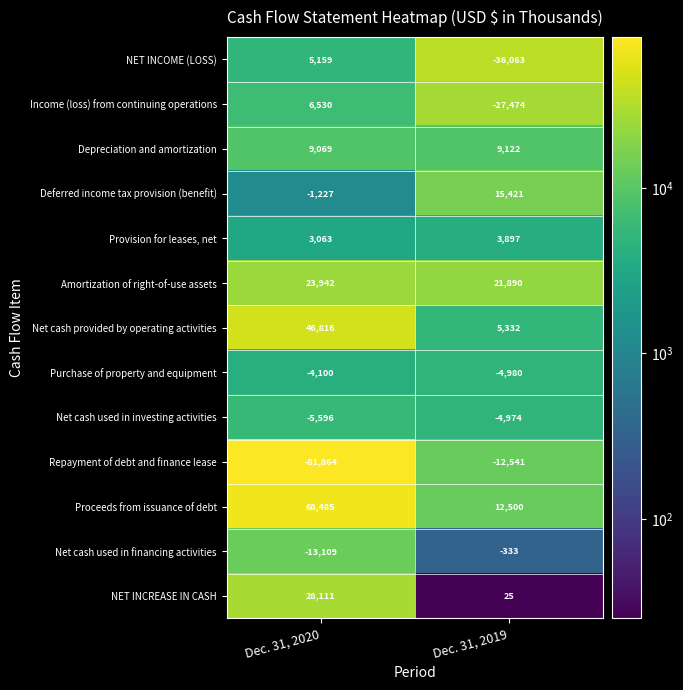

Which category has the lowest value across all series?

Dec. 31, 2020